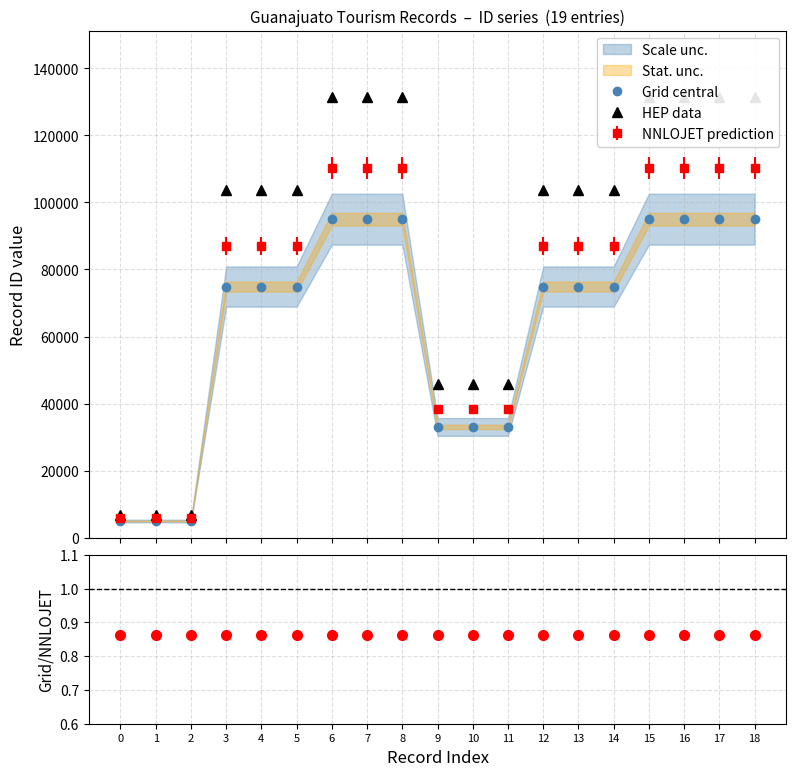

What is the greatest value displayed?

131473.2